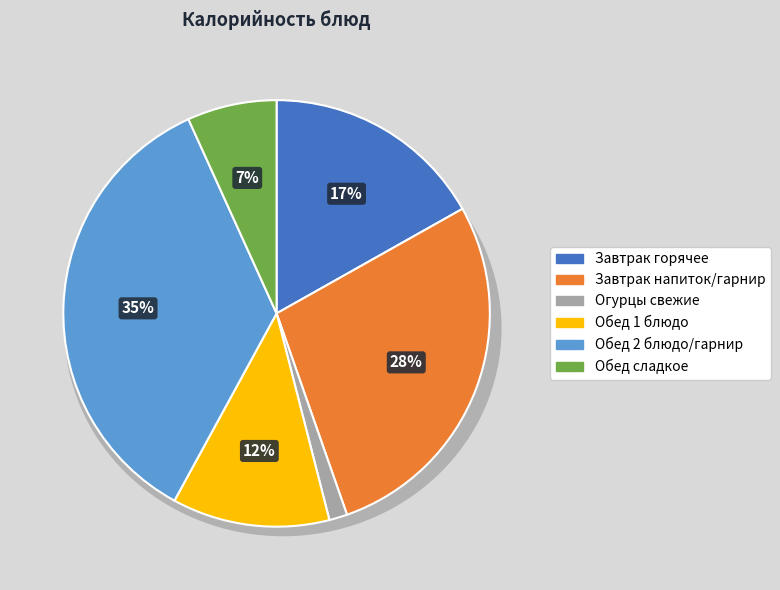

Is it true that Огурцы свеж. (завтрак) is 1% of the pie?

True